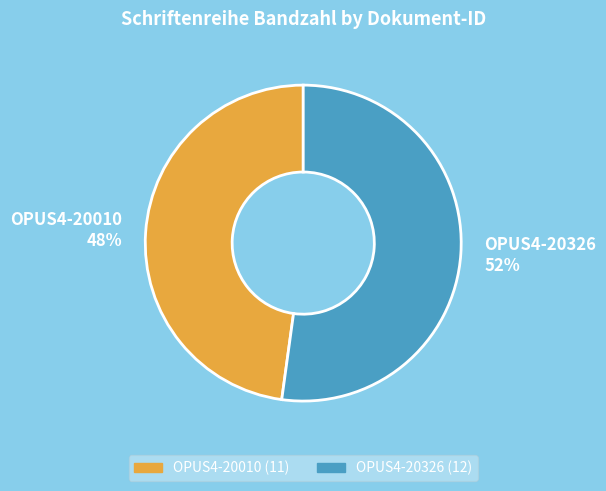

Is it true that OPUS4-20010 is 34% of the pie?

False